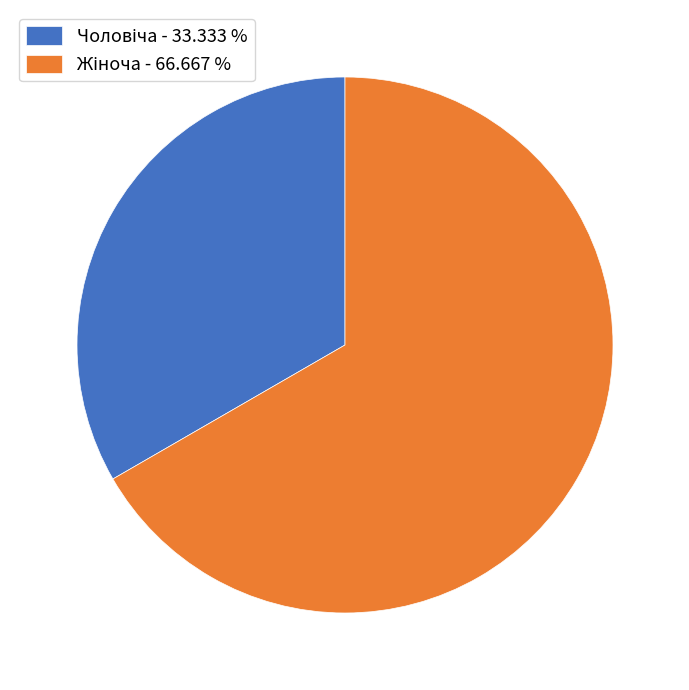

Is there any slice that represents more than half of the pie?

Yes